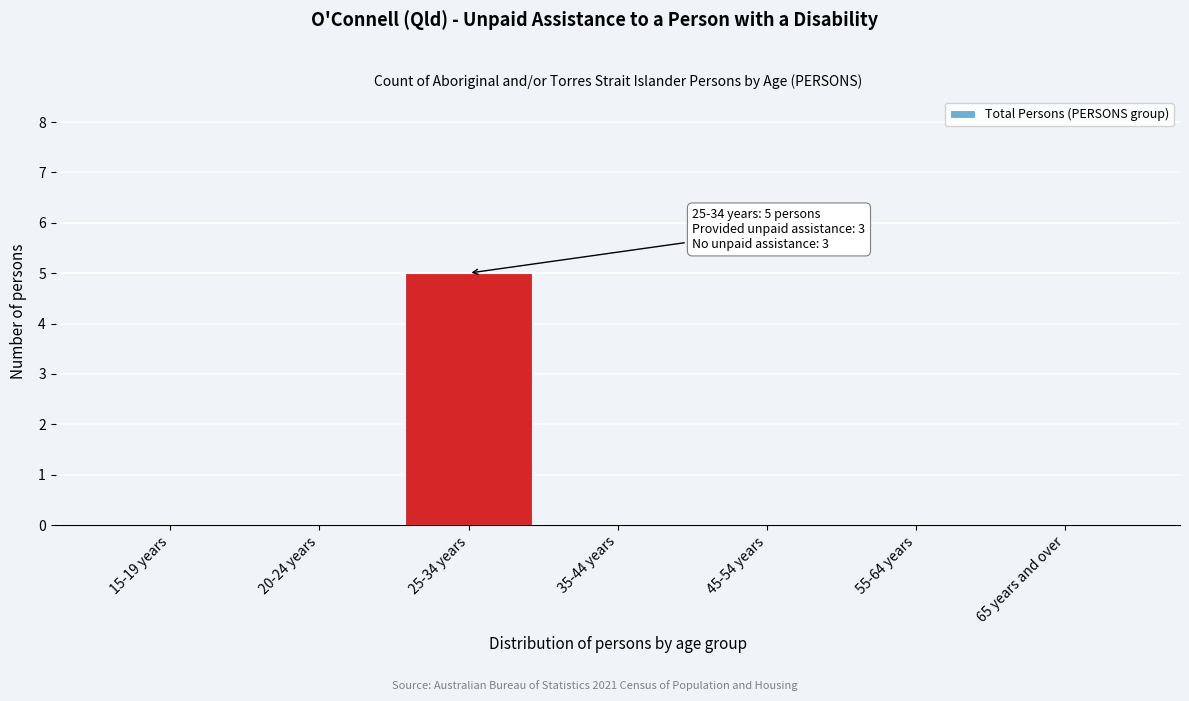

Reading left to right, what are all the values shown in this chart?

15-19 years=0	20-24 years=0	25-34 years=5	35-44 years=0	45-54 years=0	55-64 years=0	65 years and over=0